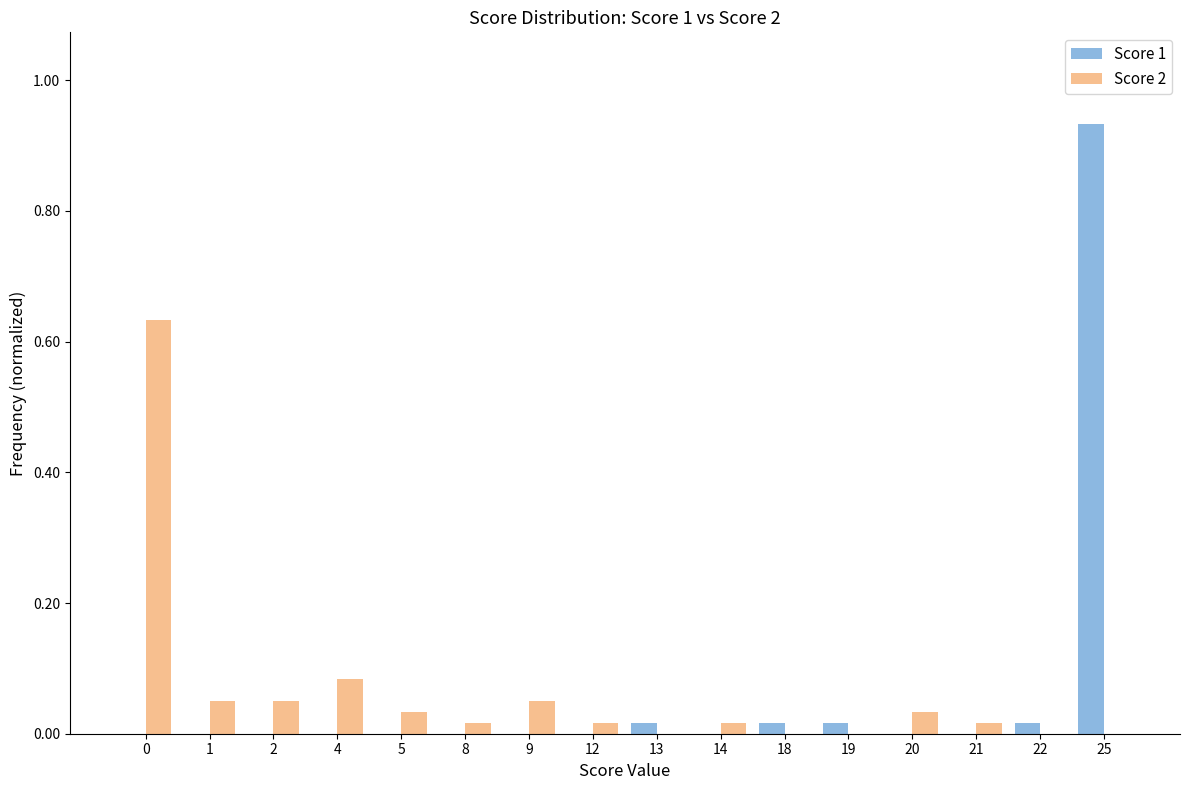

What is the sum of all Score 2 values?

1.0